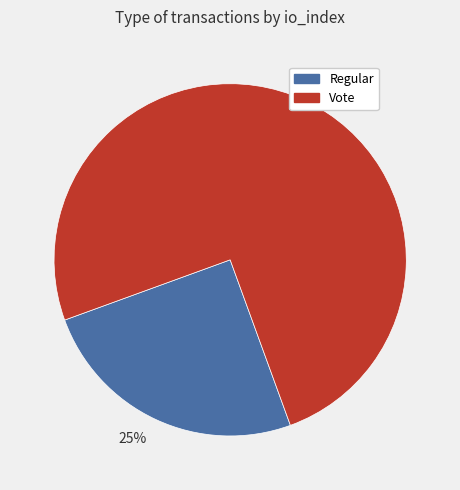

To the nearest percent, what is the difference between the largest and smallest slice percentages?

50%